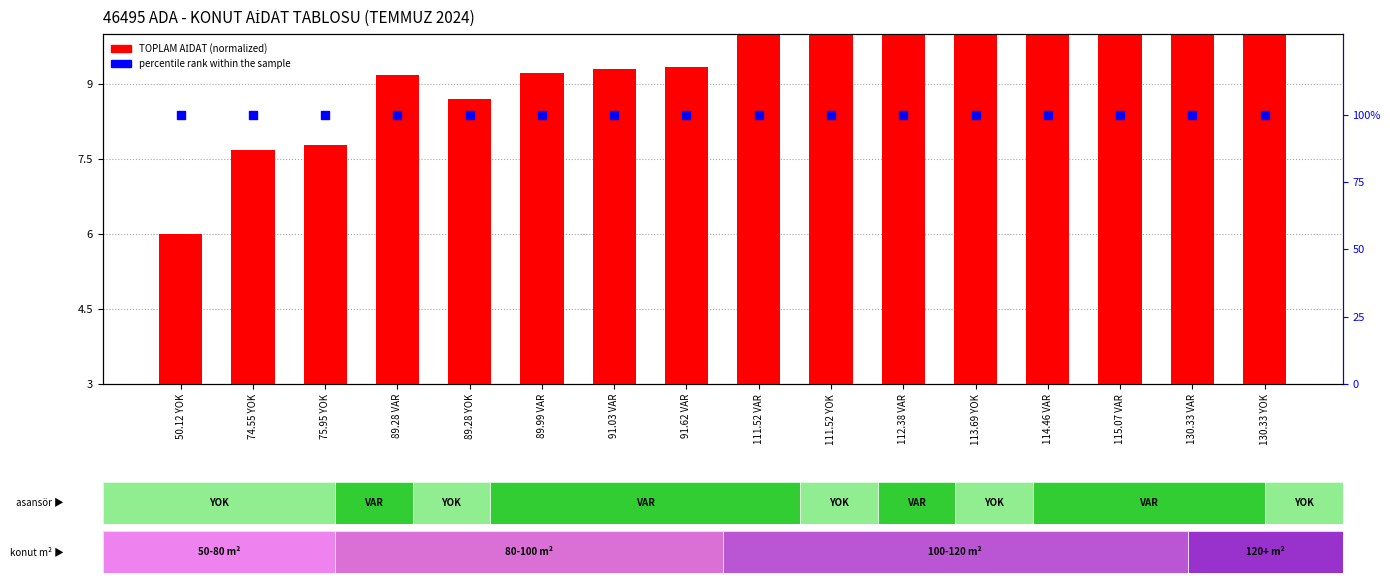

At which category is the sum across all series the highest?

130.33 VAR